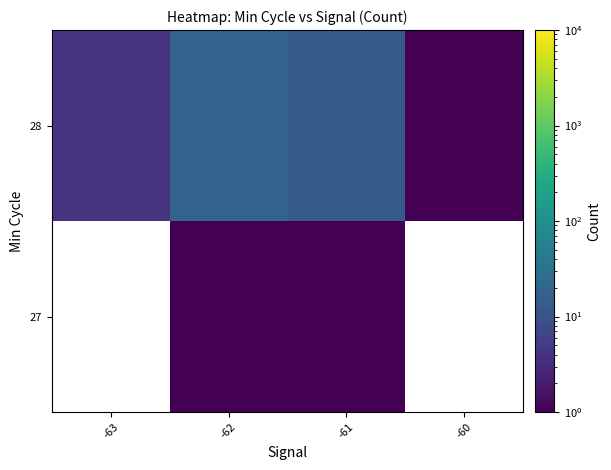

What is the greatest value displayed?

19.0